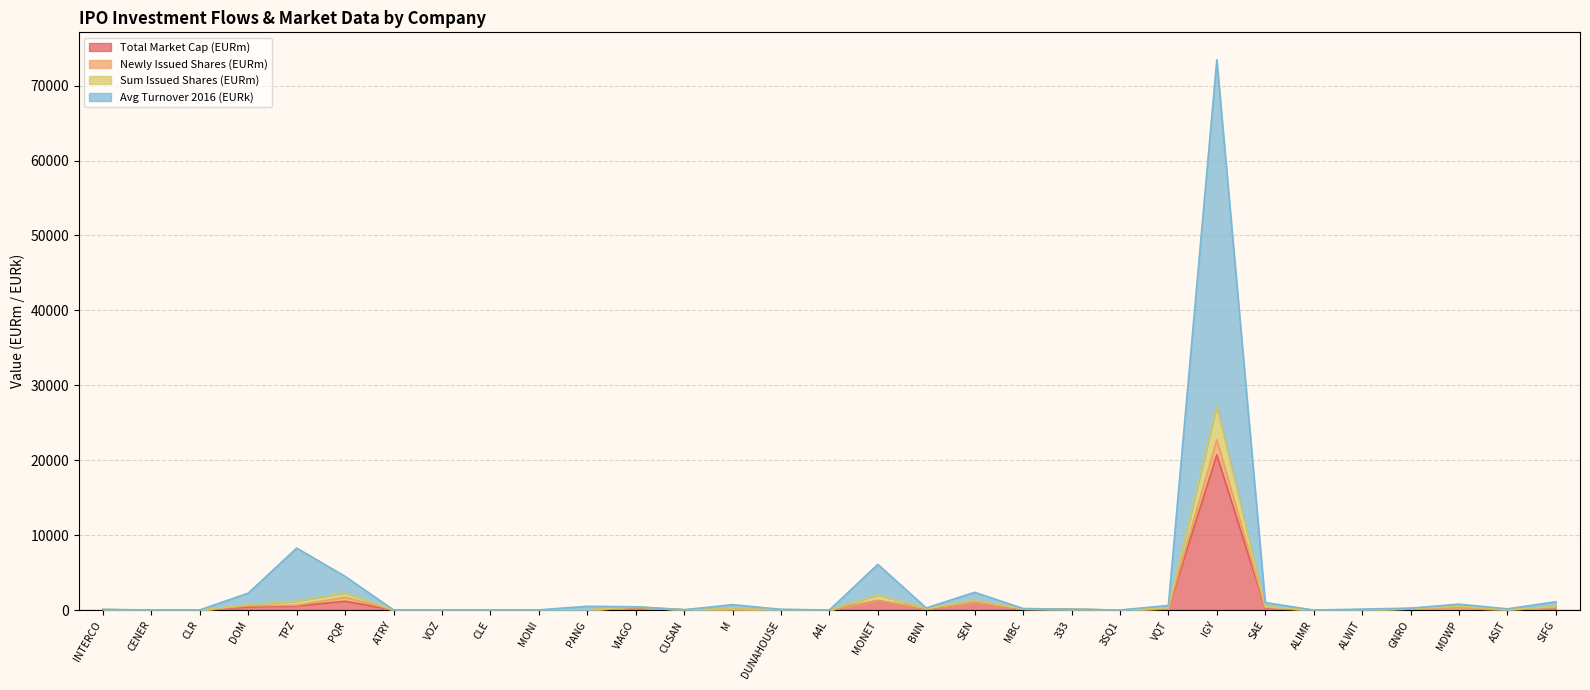

What are all the series names shown in the legend?

Total Market Cap (EURm), Newly Issued Shares (EURm), Sum Issued Shares (EURm), Avg Turnover 2016 (EURk)